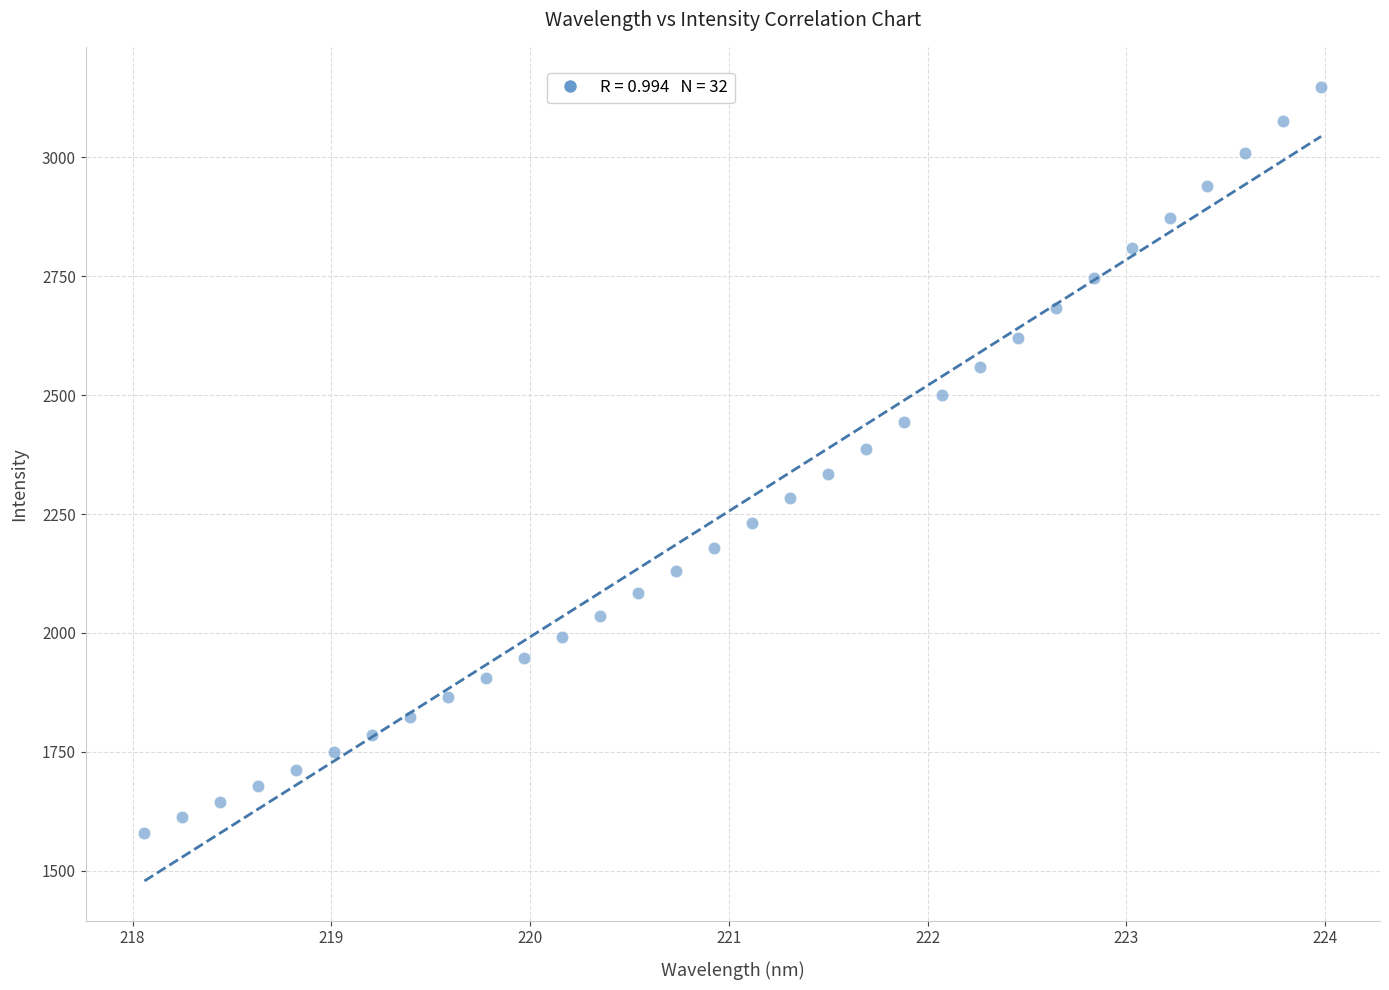

What is the range of X values (max minus min)?

5.9